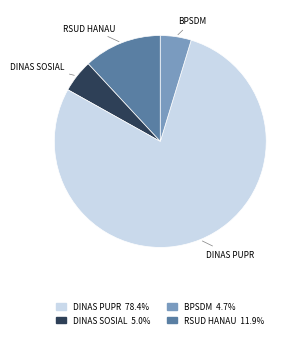

Combined, do RSUD HANAU and BPSDM account for over 50%?

No